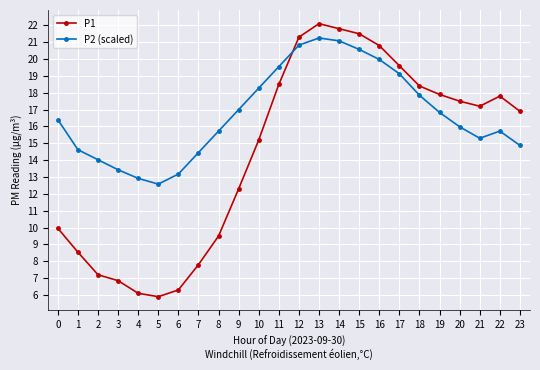

What are all the series names shown in the legend?

P1, P2 (scaled)